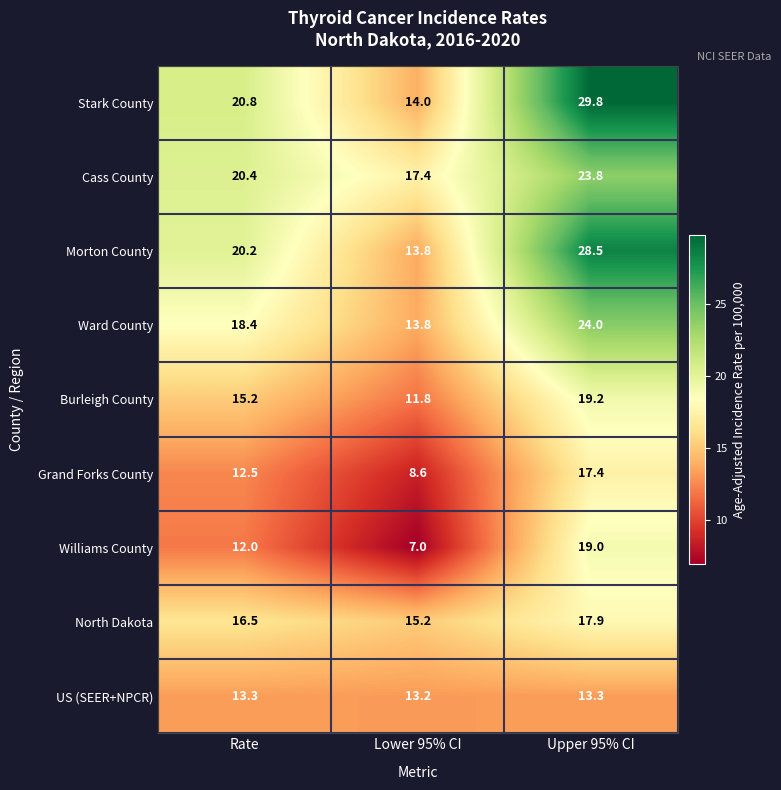

True or false: Cass County has a value of 23.8 at Upper 95% CI.

True